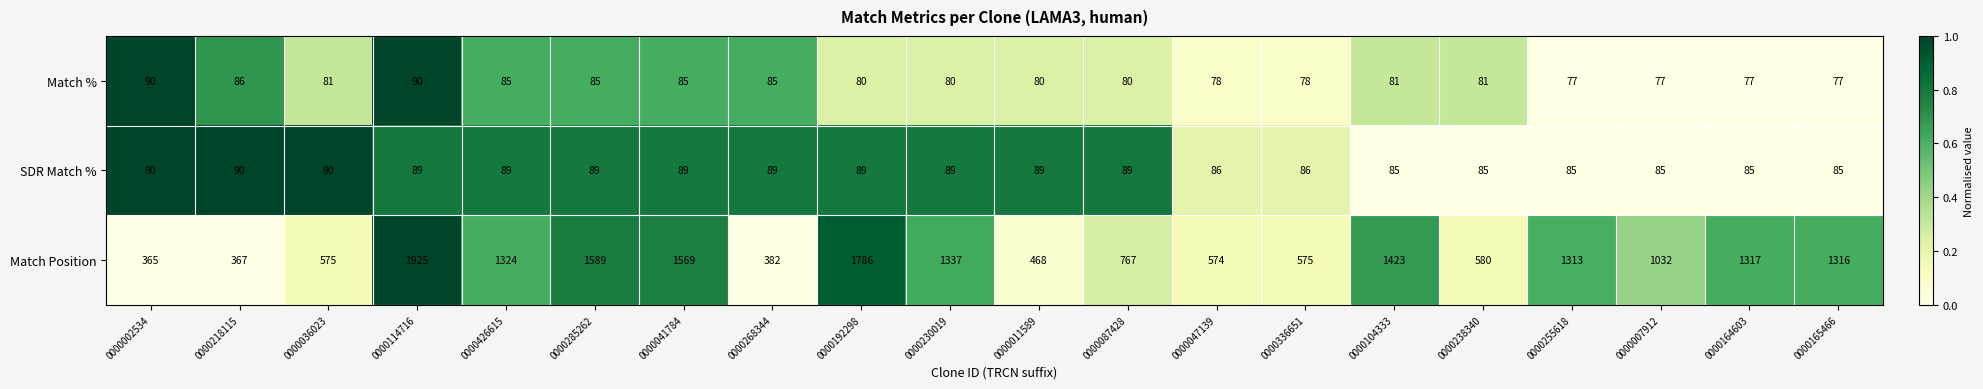

At which category does the chart reach its peak across all series?

0000114716